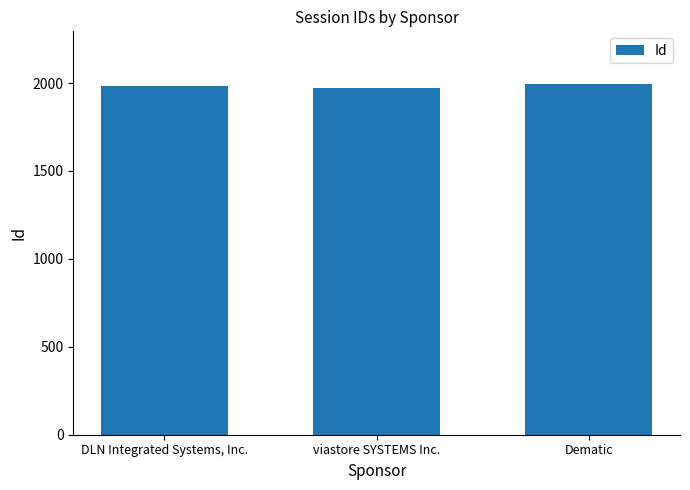

How many values are between 1972 and 1995?

3